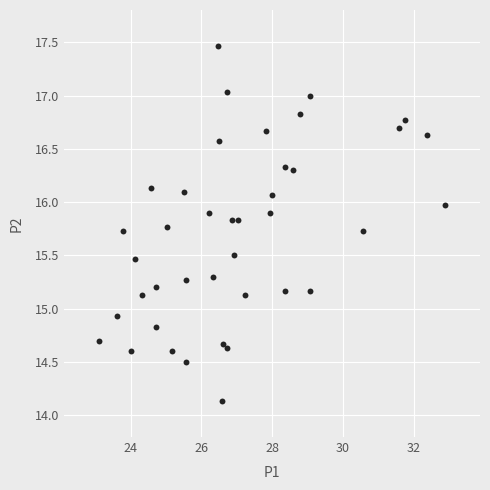

What is the range of X values (max minus min)?

9.8